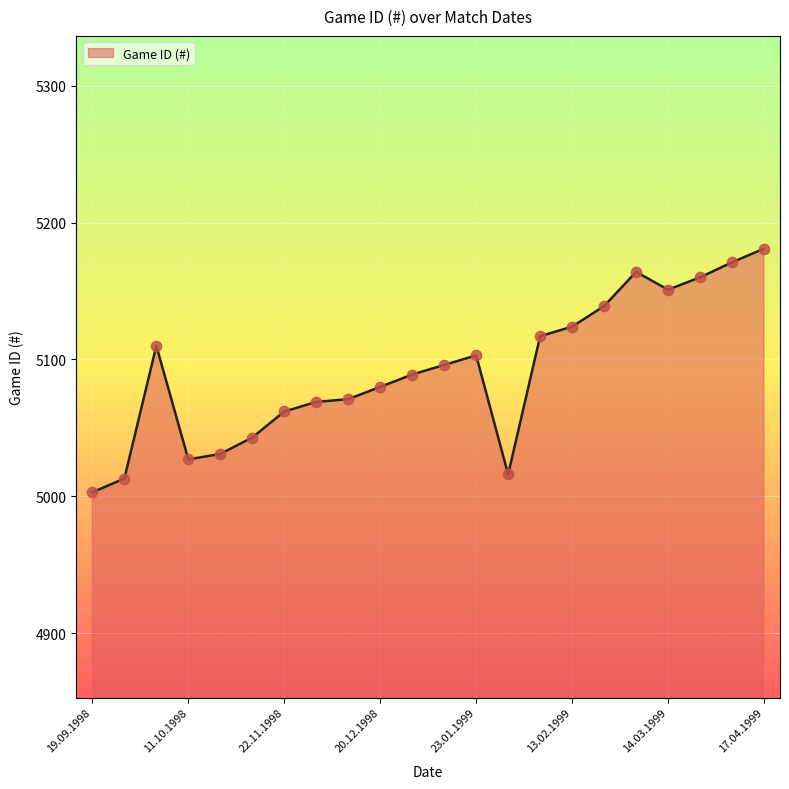

What is the greatest value displayed?

5181